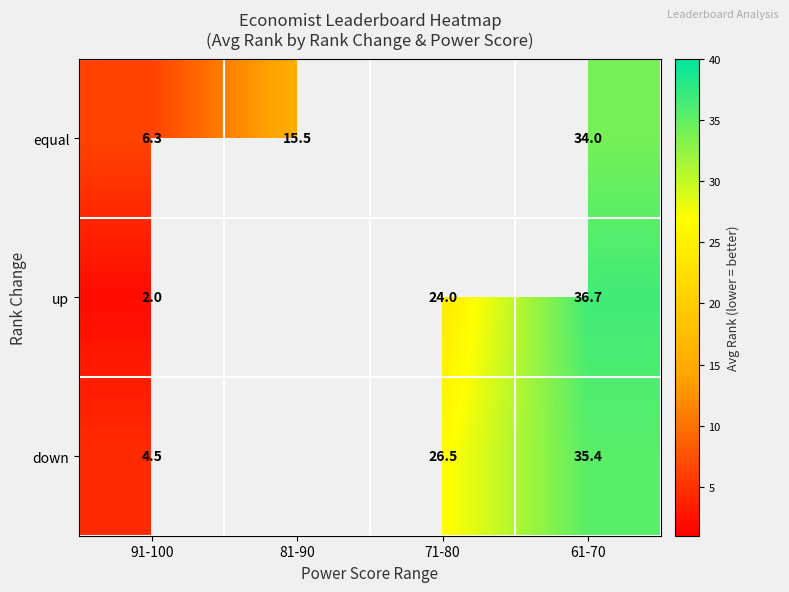

Count the number of categories in the chart.

4